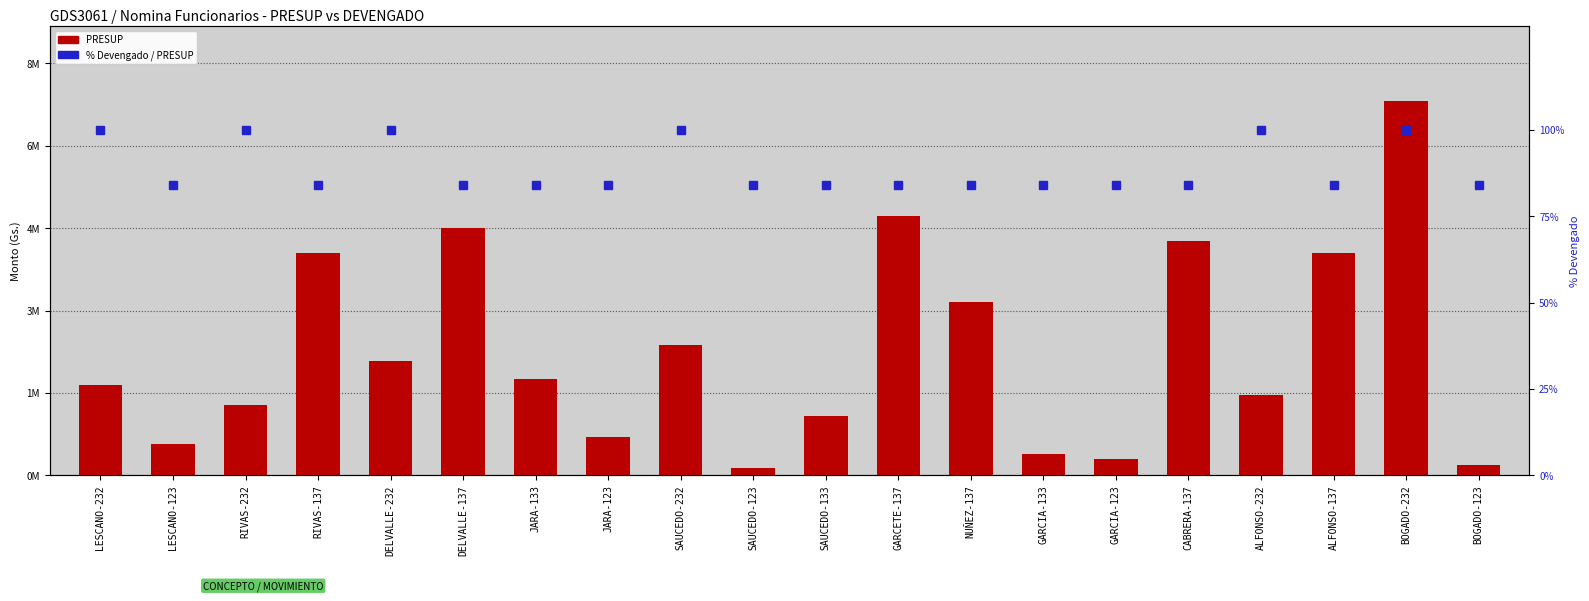

Reading left to right, extract all data points from this chart.

PRESUP: LESCANO-232=1765602.0	LESCANO-123=614138.0	RIVAS-232=1373246.0	RIVAS-137=4355666.0	DELVALLE-232=2236429.0	DELVALLE-137=4839630.0	JARA-133=1890000.0	JARA-123=755055.0	SAUCEDO-232=2550314.0	SAUCEDO-123=138700.0	SAUCEDO-133=1163100.0	GARCETE-137=5081612.0	NUÑEZ-137=3387741.0	GARCIA-133=420000.0	GARCIA-123=312000.0	CABRERA-137=4597649.0	ALFONSO-232=1569424.0	ALFONSO-137=4355666.0	BOGADO-232=7337056.0	BOGADO-123=201713.0
% Devengado / PRESUP: LESCANO-232=100.0	LESCANO-123=84.0	RIVAS-232=100.0	RIVAS-137=84.0	DELVALLE-232=100.0	DELVALLE-137=84.0	JARA-133=84.0	JARA-123=84.0	SAUCEDO-232=100.0	SAUCEDO-123=84.0	SAUCEDO-133=84.0	GARCETE-137=84.0	NUÑEZ-137=84.0	GARCIA-133=84.0	GARCIA-123=84.0	CABRERA-137=84.0	ALFONSO-232=100.0	ALFONSO-137=84.0	BOGADO-232=100.0	BOGADO-123=84.0